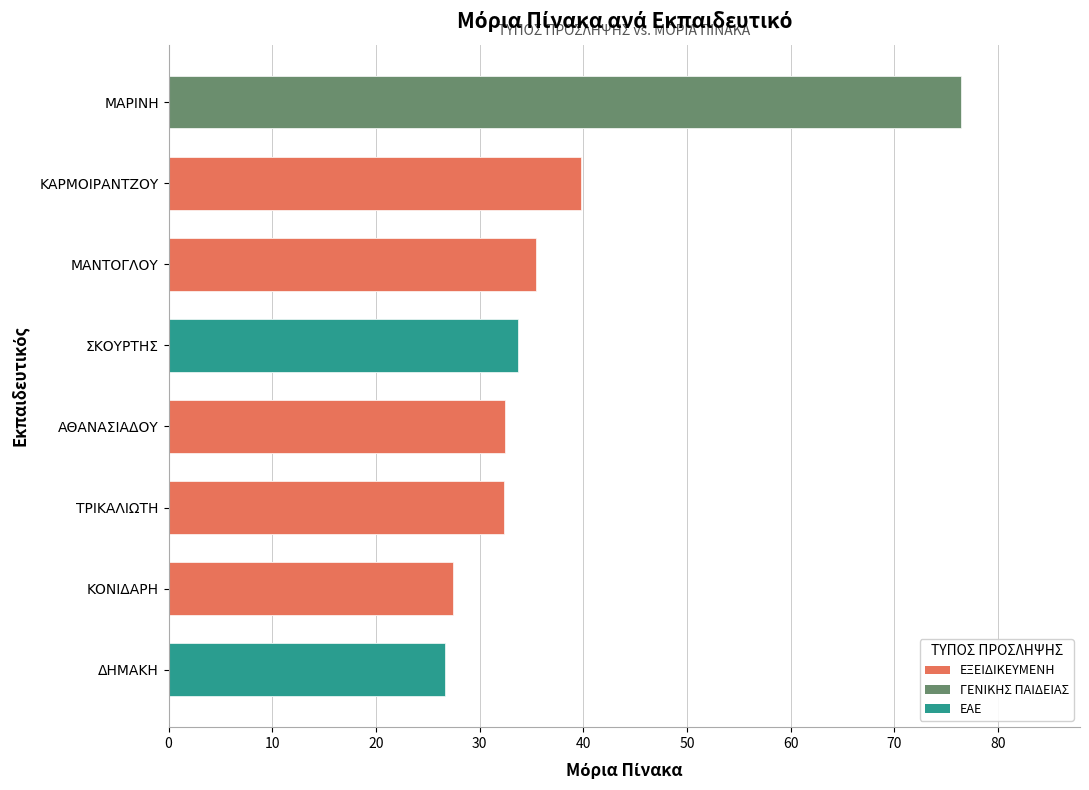

What is the label of the 5th bar from the right?

ΑΘΑΝΑΣΙΑΔΟΥ